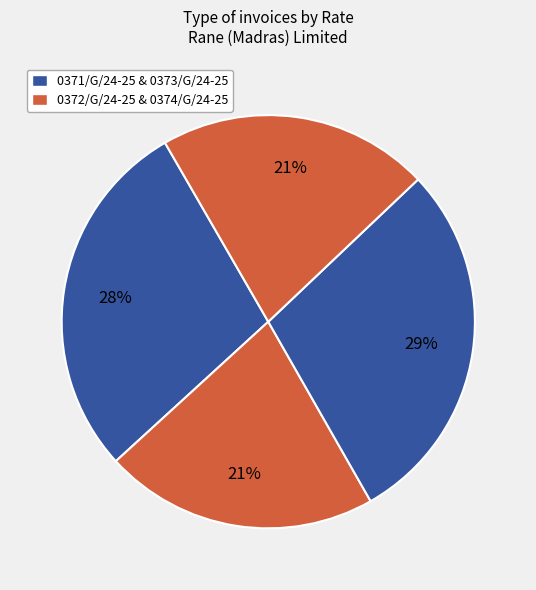

Count the number of slices in the pie.

4